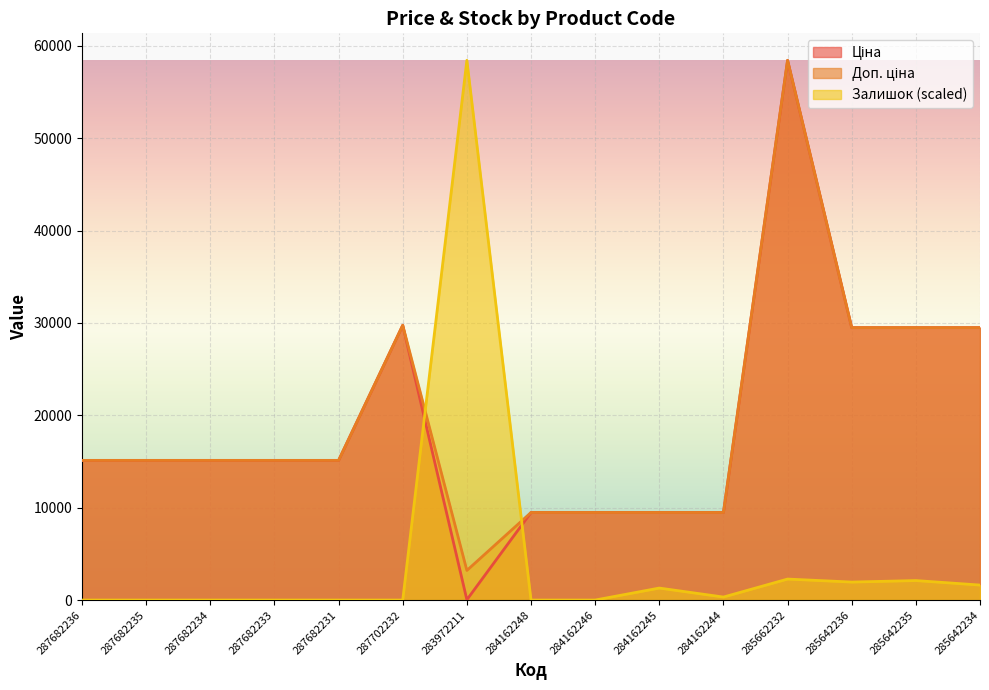

How many values in the Ціна series exceed 15120?

5